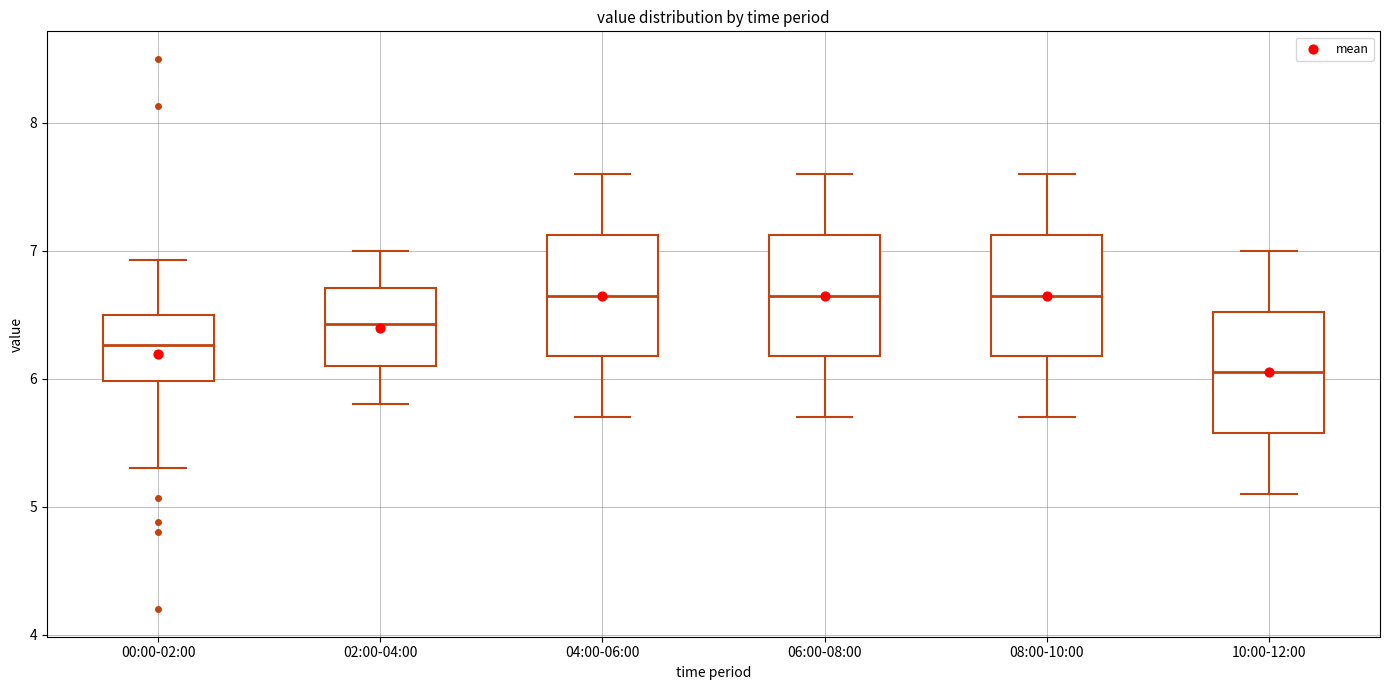

Reading left to right, transcribe this box plot: for each box, give where its median line is, the range the box spans, and where its two whiskers end, as read against the y-axis. The values are not printed on the chart, so give them approximately, as read against the axis.

00:00-02:00: median 6.3, box 6.0 to 6.5, whiskers 5.3 to 6.9
02:00-04:00: median 6.4, box 6.1 to 6.7, whiskers 5.8 to 7.0
04:00-06:00: median 6.7, box 6.2 to 7.1, whiskers 5.7 to 7.6
06:00-08:00: median 6.7, box 6.2 to 7.1, whiskers 5.7 to 7.6
08:00-10:00: median 6.7, box 6.2 to 7.1, whiskers 5.7 to 7.6
10:00-12:00: median 6.1, box 5.6 to 6.5, whiskers 5.1 to 7.0